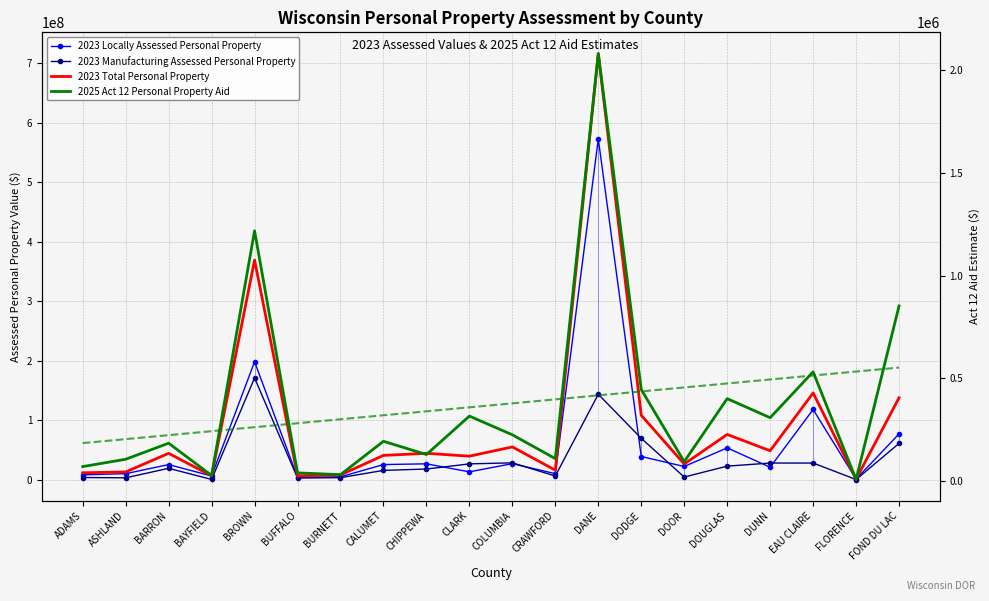

Rank the series by their maximum value, from highest to lowest.

2023 Total Personal Property, 2023 Locally Assessed Personal Property, 2023 Manufacturing Assessed Personal Property, 2025 Act 12 Personal Property Aid